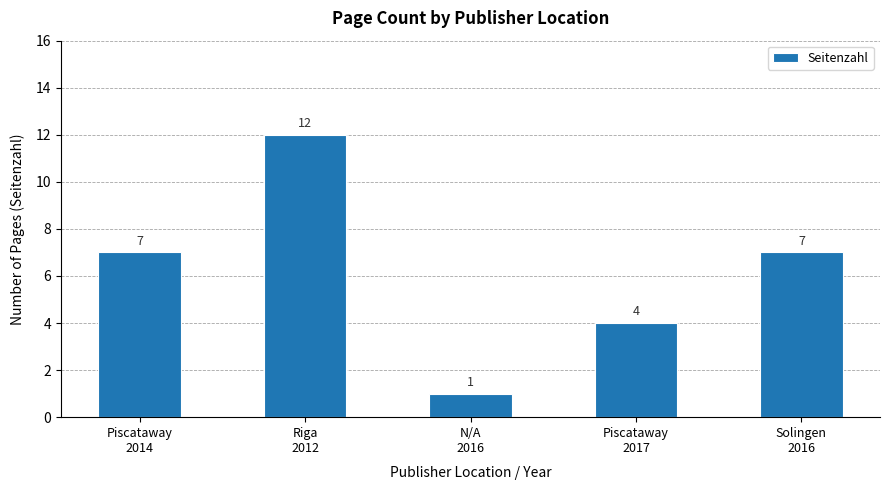

Count the number of data series in this chart.

1